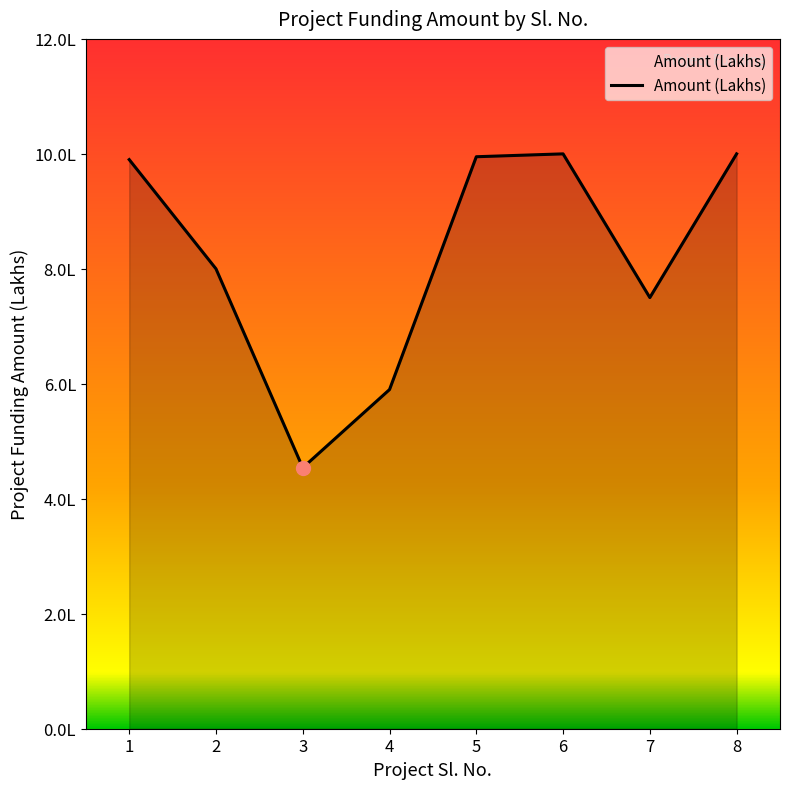

What is the difference between the maximum and minimum values?

5.5